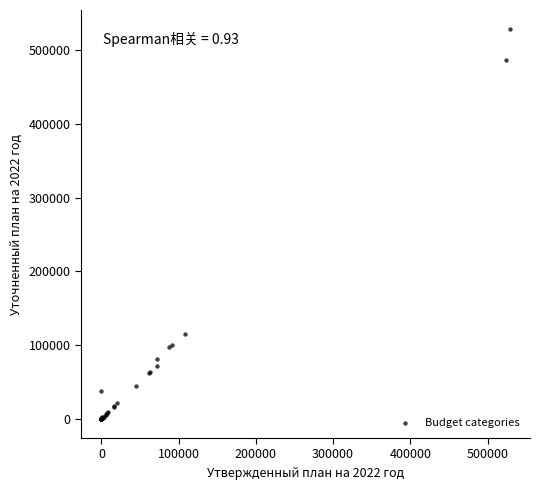

What Y value in the scatter plot is closest to 264227?

114939.7